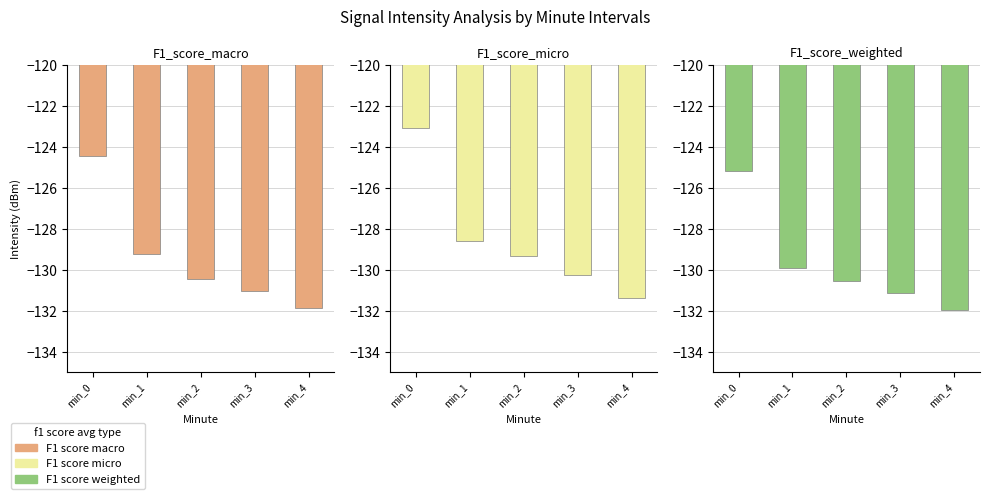

What is the minimum value shown in the chart?

-131.9